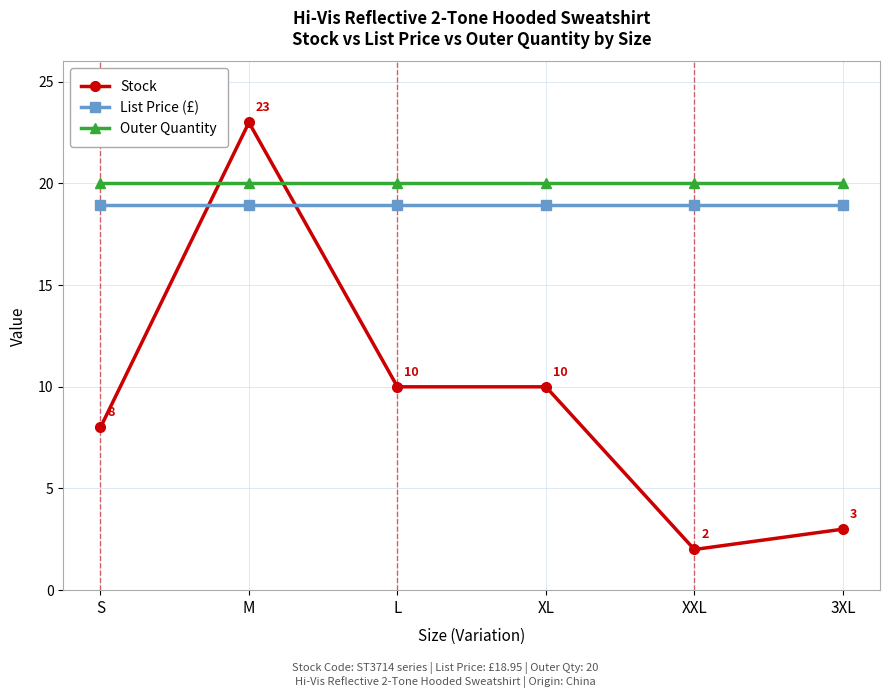

True or false: Outer Quantity has more than 2 interior local peaks.

False